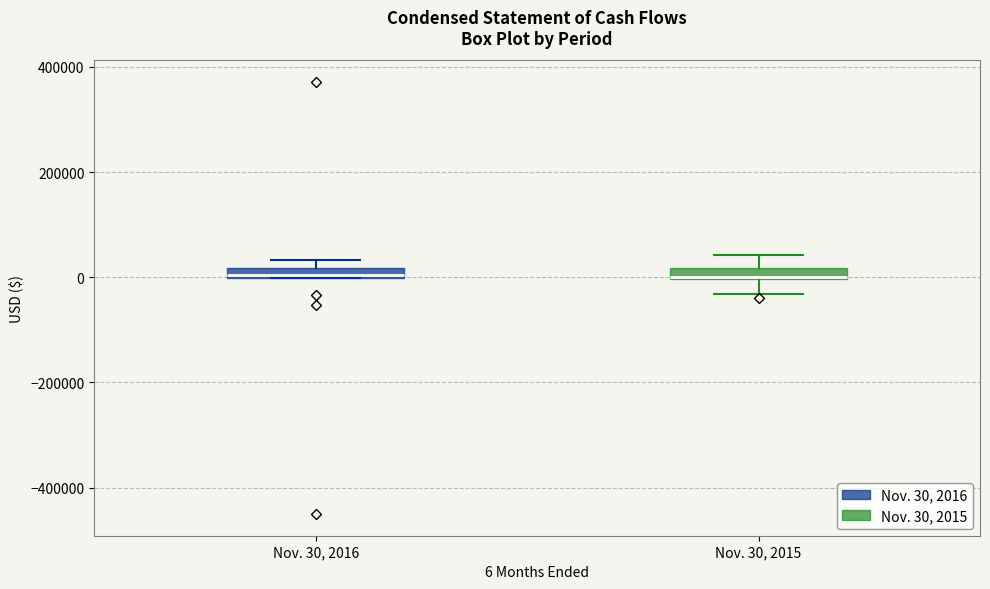

Where does the lower whisker of the box for Nov. 30, 2015 end on the y-axis? The values are not printed on the chart, so give them approximately, as read against the axis.

-40000